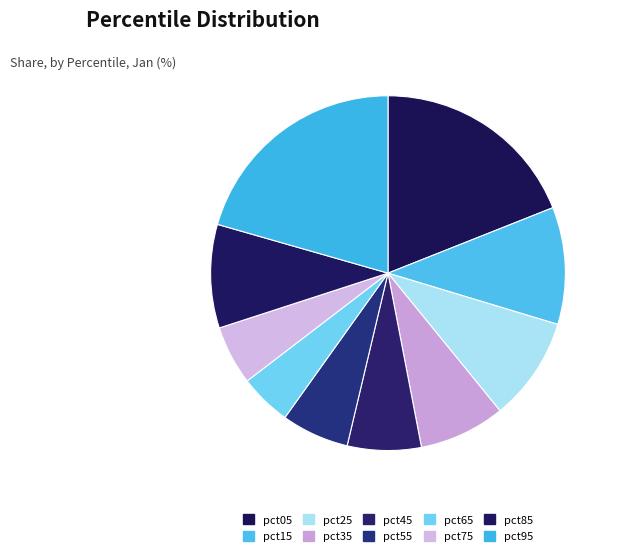

To the nearest percent, what is the difference between the pct15 and pct65 slice percentages?

6%